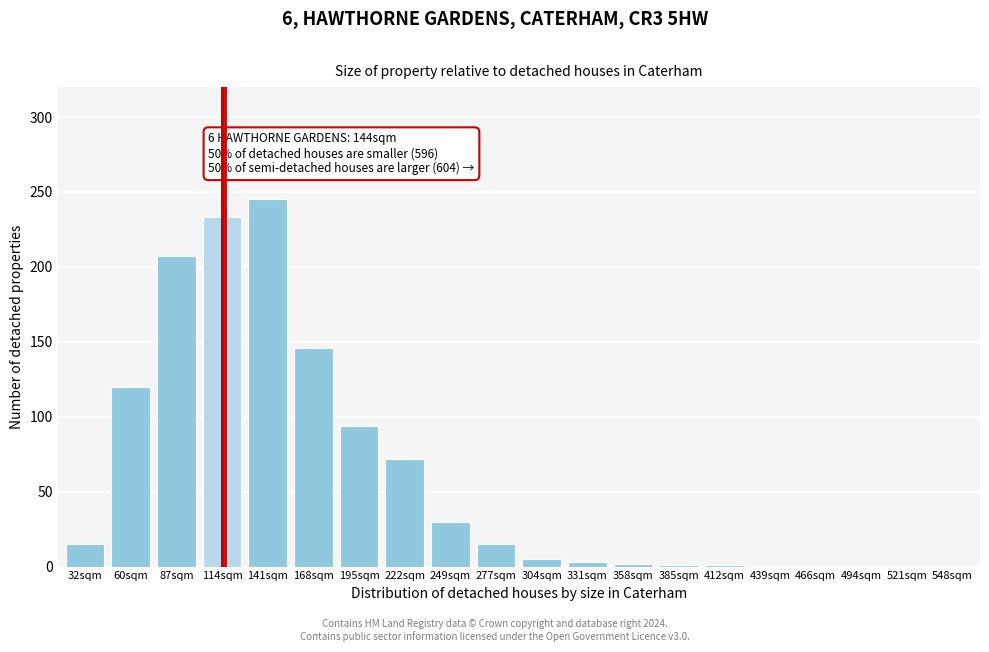

Approximately how many times larger is the value at 87sqm compared to 168sqm?

1.4